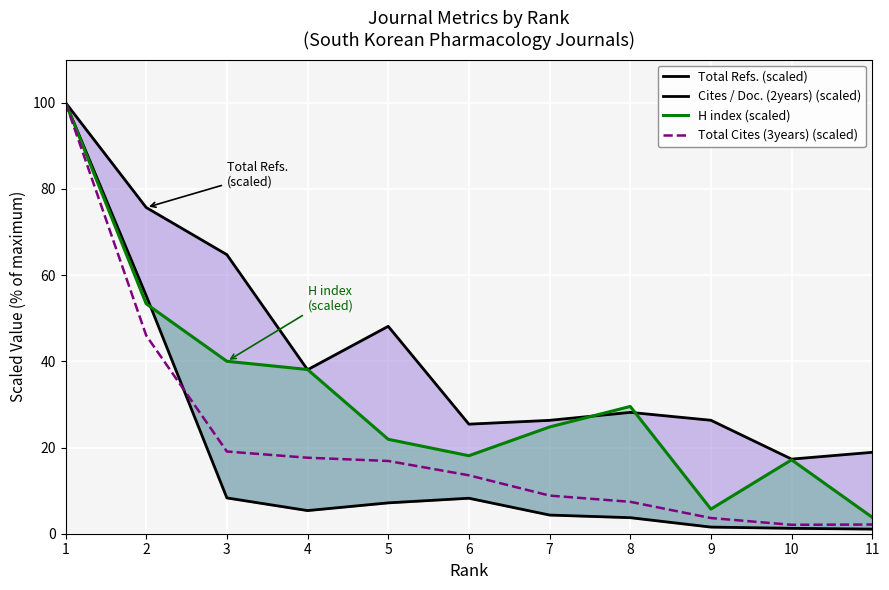

The value of Cites / Doc. (2years) (scaled) at 6 is 8.2. True or false?

True